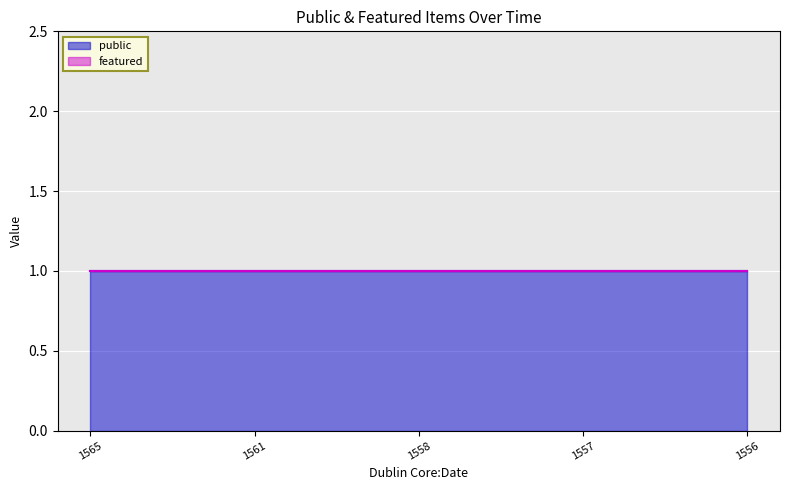

Rank the series by their maximum value, from lowest to highest.

featured, public